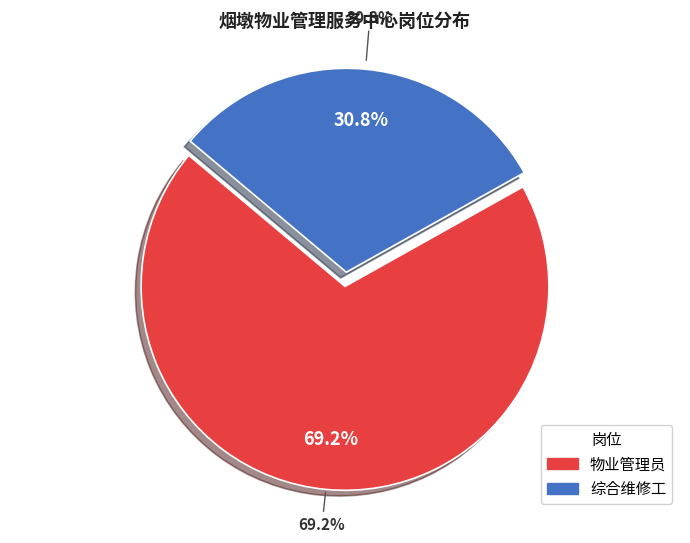

What is the majority slice?

物业管理员